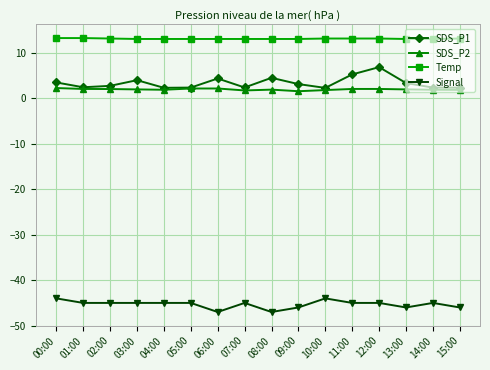

What is the difference between the Signal values at 15:00 and 04:00?

1.0